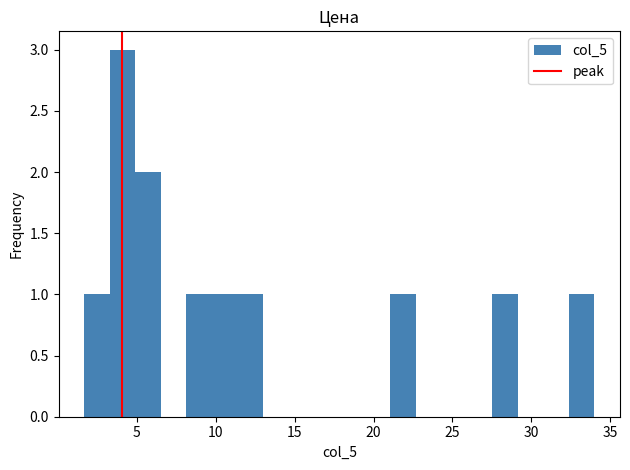

Around what value on the x-axis is the tallest bar? Give the approximate position of its centre, as read against the axis.

4.0